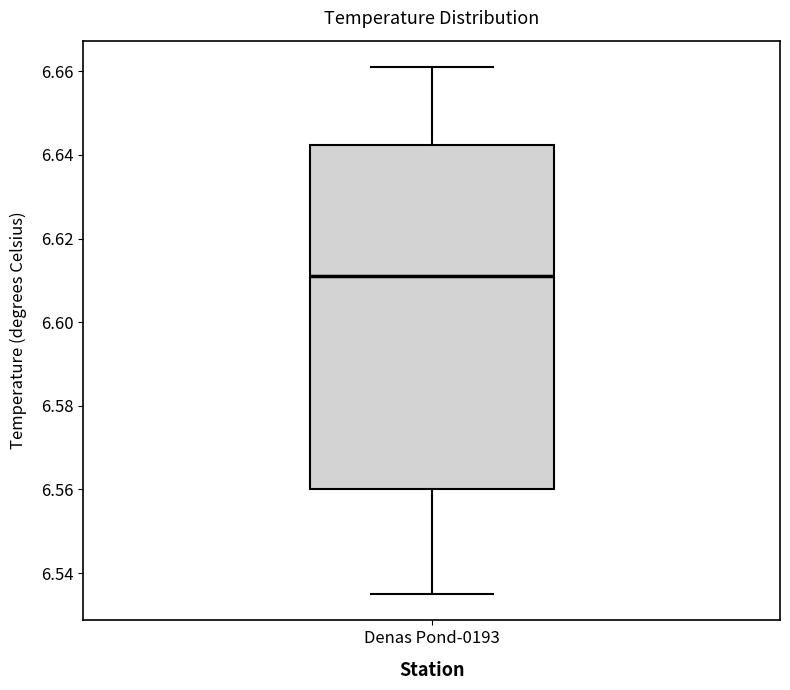

Read this box plot against the y-axis: the position of the median line, the range covered by the box, and the ends of both whiskers. The values are not printed on the chart, so give them approximately, as read against the axis.

median 6.612, box 6.560 to 6.642, whiskers 6.536 to 6.662